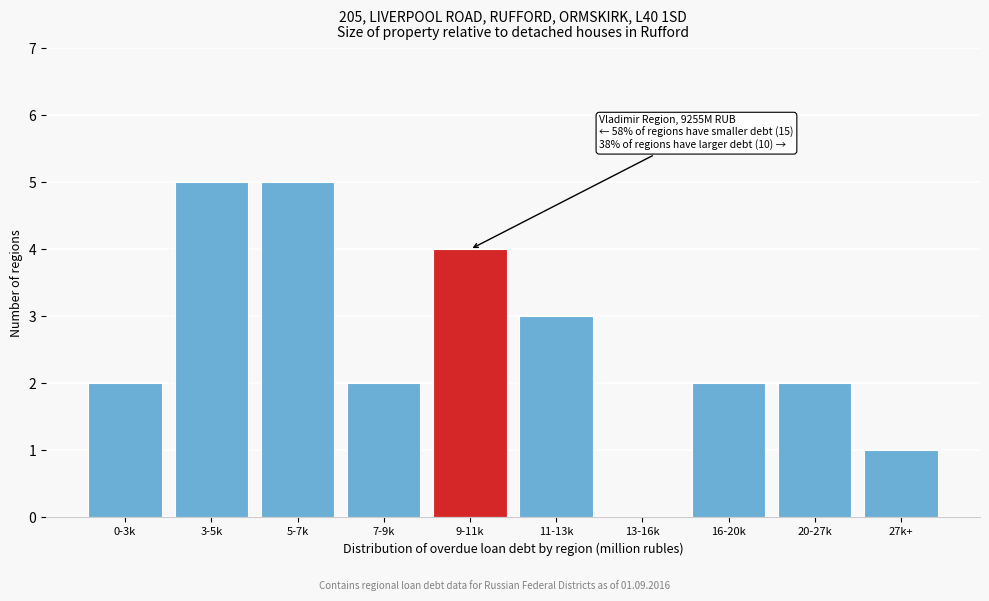

Reading right to left, what are all the values shown in this chart?

27k+=1	20-27k=2	16-20k=2	13-16k=0	11-13k=3	9-11k=4	7-9k=2	5-7k=5	3-5k=5	0-3k=2